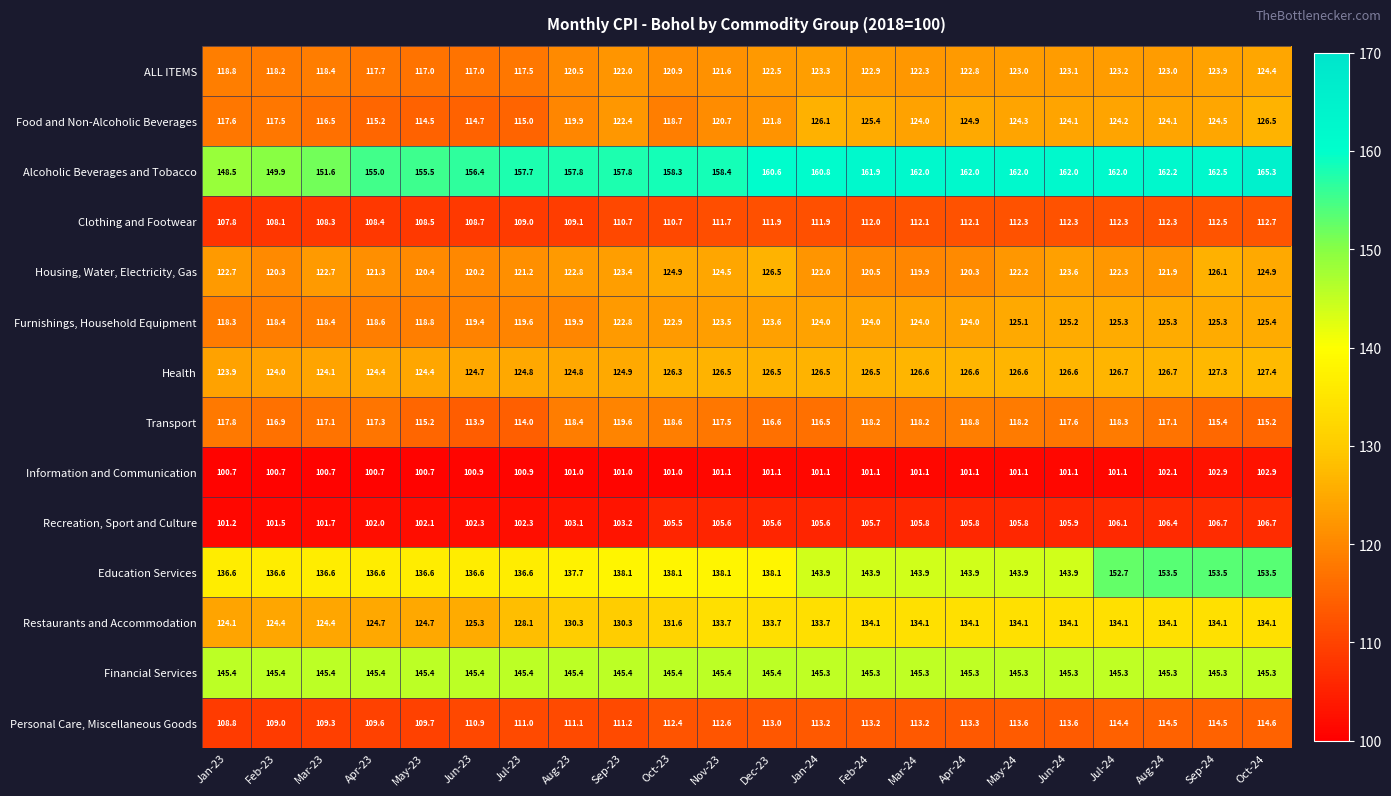

Rank the series at Apr-24 from lowest to highest value.

Information and Communication, Recreation, Sport and Culture, Clothing and Footwear, Personal Care, Miscellaneous Goods, Transport, Housing, Water, Electricity, Gas, ALL ITEMS, Furnishings, Household Equipment, Food and Non-Alcoholic Beverages, Health, Restaurants and Accommodation, Education Services, Financial Services, Alcoholic Beverages and Tobacco